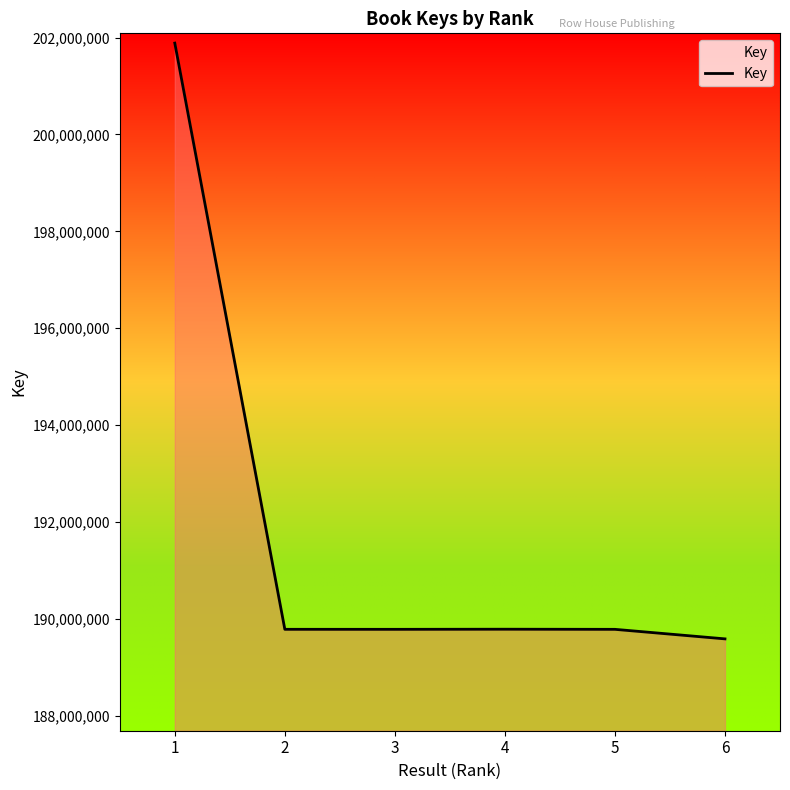

What is the greatest value displayed?

201884486